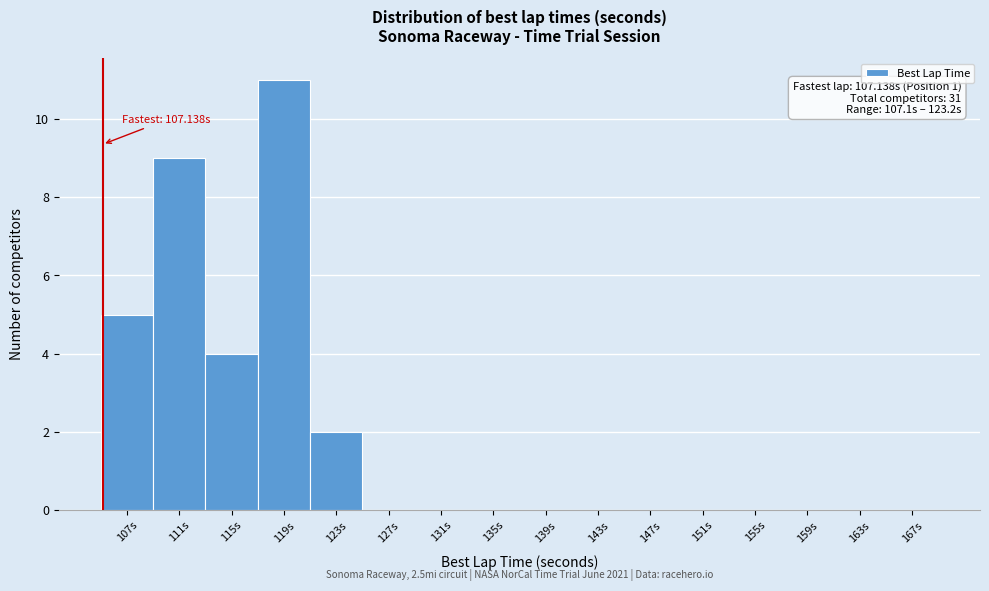

Reading left to right, extract all data points from this chart.

107s=5	111s=9	115s=4	119s=11	123s=2	127s=0	131s=0	135s=0	139s=0	143s=0	147s=0	151s=0	155s=0	159s=0	163s=0	167s=0